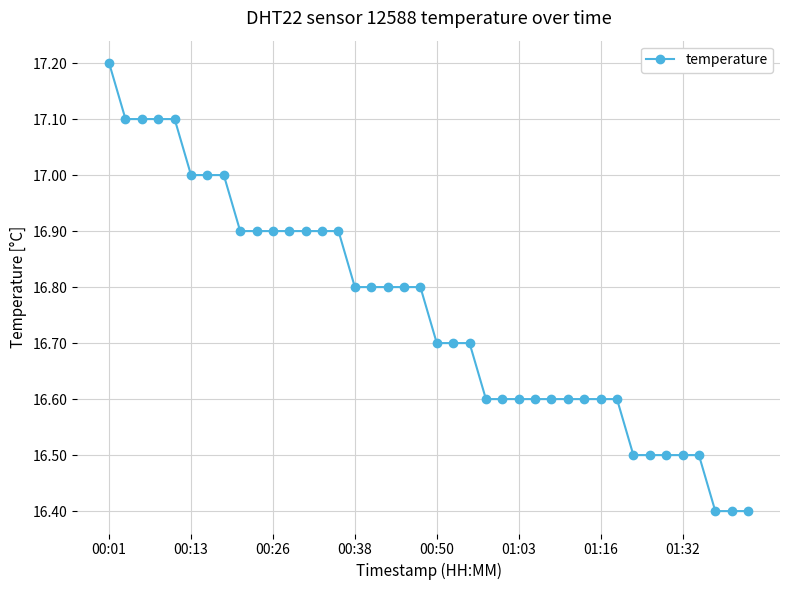

What is the maximum value shown in the chart?

17.2